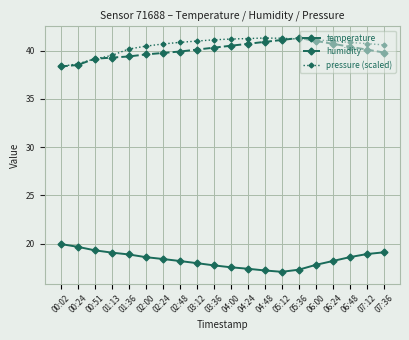

True or false: humidity has more than 0 interior local peaks.

True